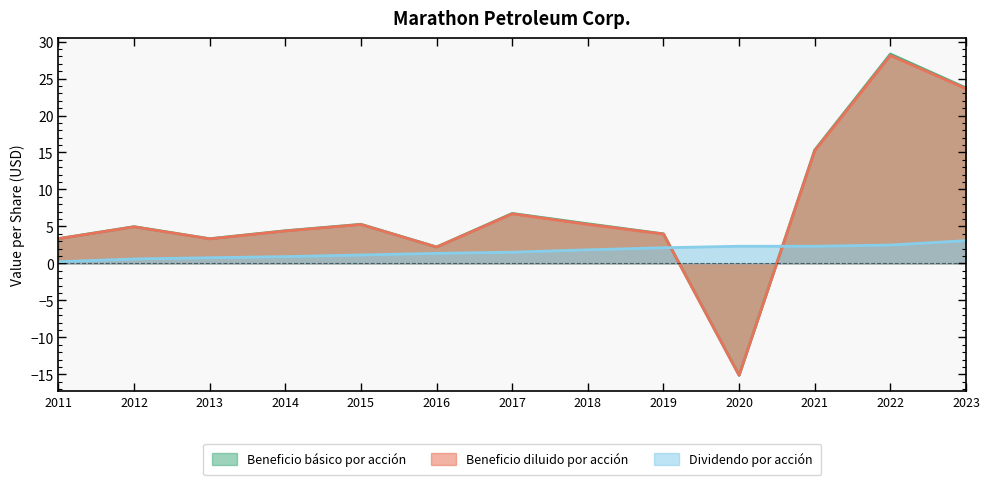

Reading left to right, list all the values displayed in this chart.

Beneficio básico por acción: 3.4	5.0	3.3	4.4	5.3	2.2	6.8	5.4	4.0	-15.1	15.3	28.3	23.7
Beneficio diluido por acción: 3.3	5.0	3.3	4.4	5.3	2.2	6.7	5.3	4.0	-15.1	15.2	28.1	23.6
Dividendo por acción: 0.2	0.6	0.8	0.9	1.1	1.4	1.5	1.8	2.1	2.3	2.3	2.5	3.1